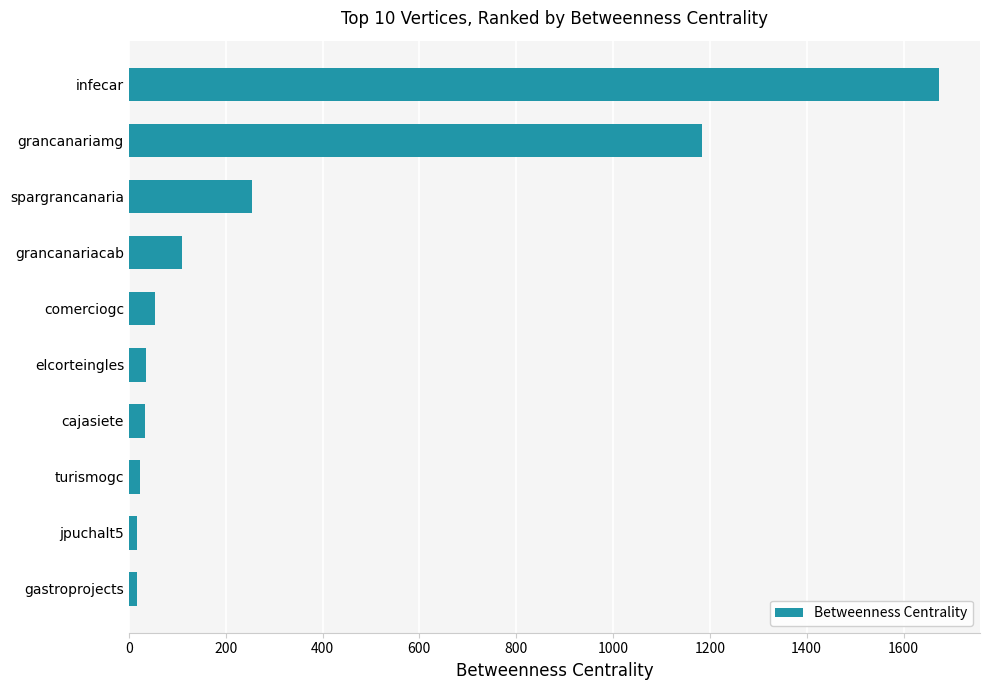

The chart shows a value of 253.9 at spargrancanaria. True or false?

True